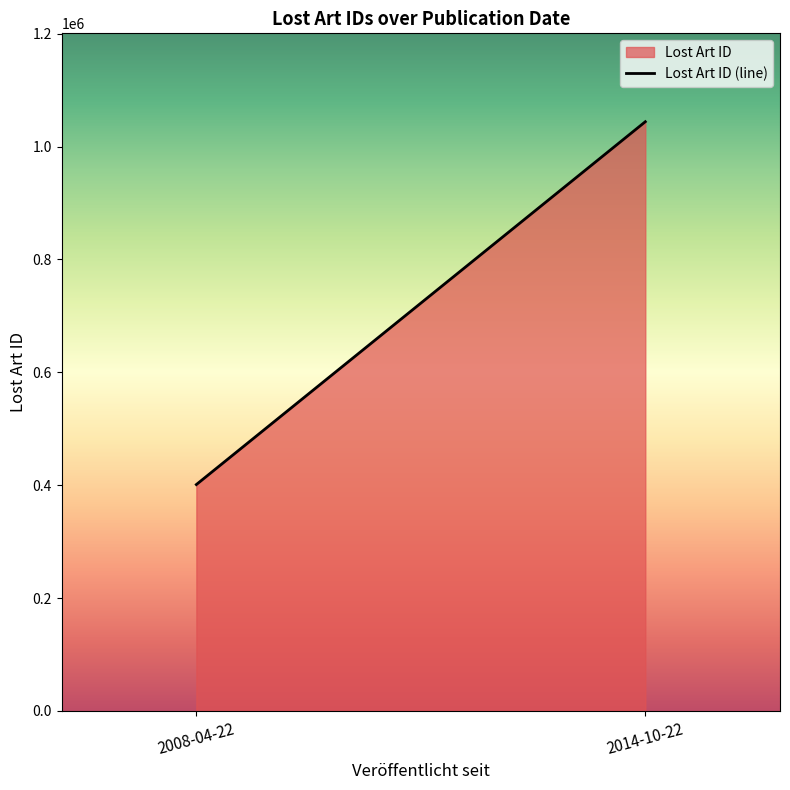

What is the label of the 2nd point from the left?

2014-10-22